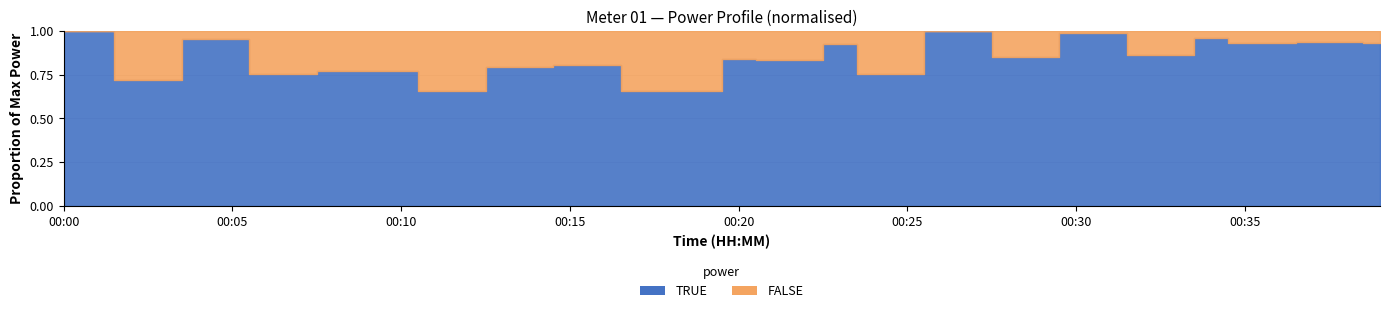

The chart shows a value of 1.1 at 00:01. True or false?

False